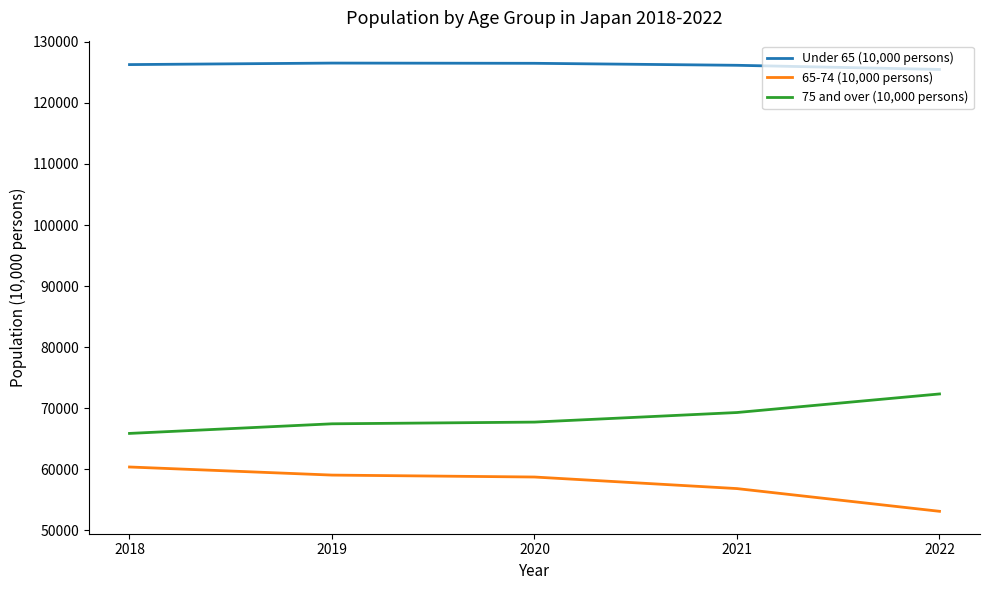

What is the approximate value of 75 and over (10,000 persons) at 2022, to the nearest 10?

72340